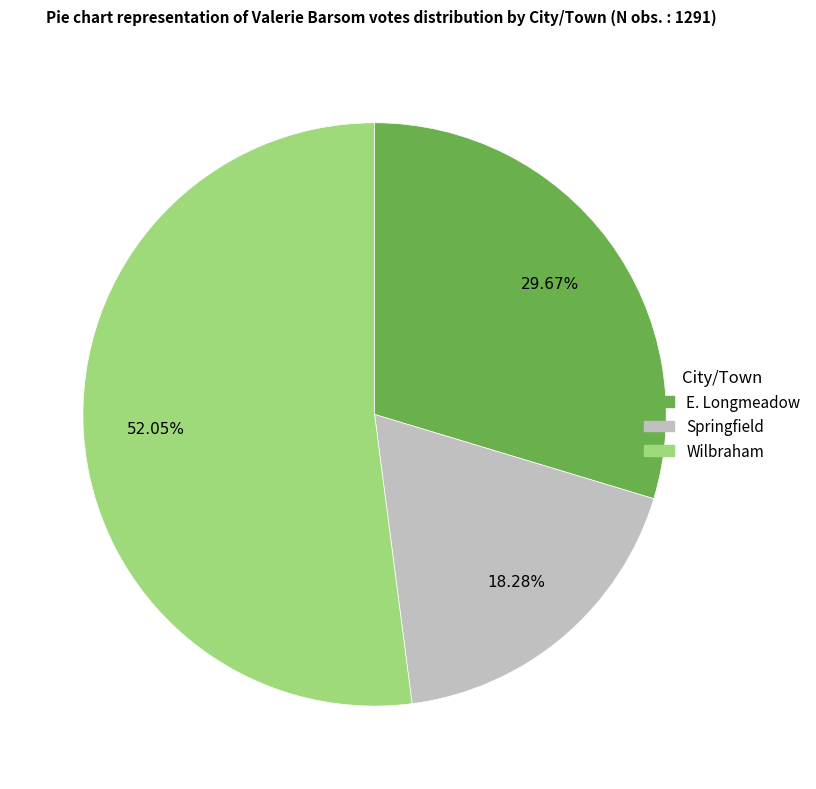

Between Springfield and E. Longmeadow, which is larger?

E. Longmeadow